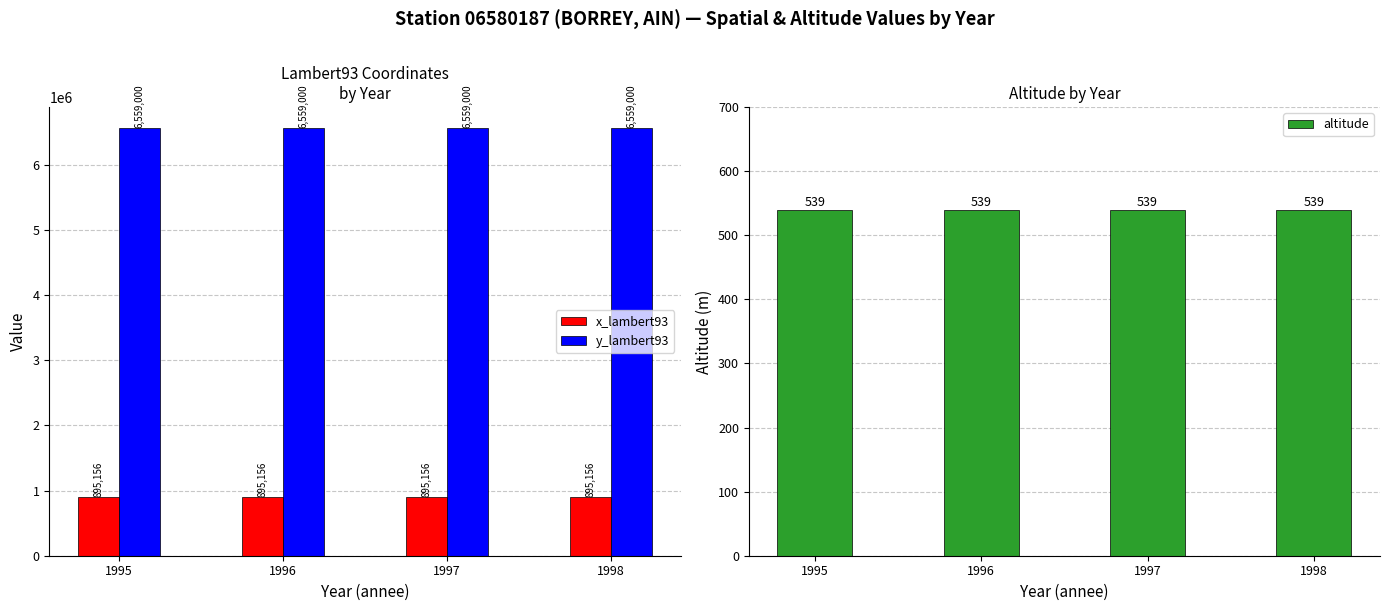

True or false: y_lambert93 has a value of 1710114 at 1996.

False